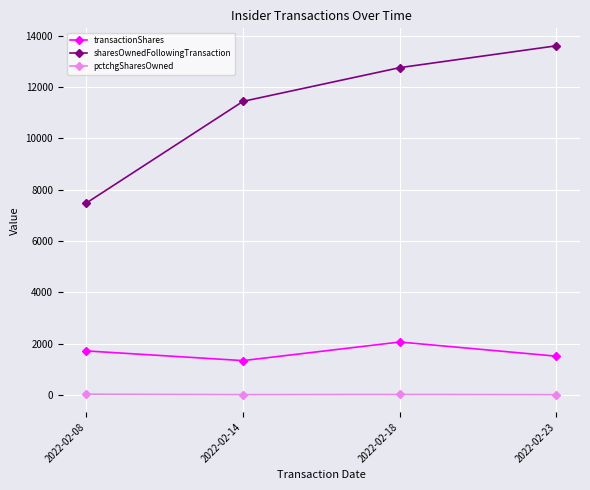

Count the transactionShares values in the range 1511 to 2063.

3